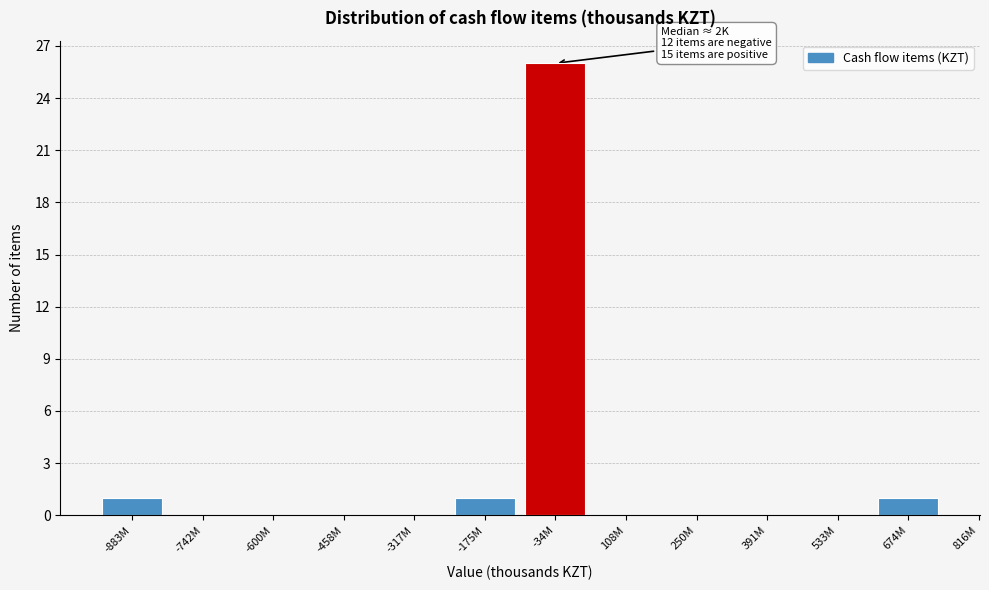

Which has a higher value, -34M or -742M?

-34M